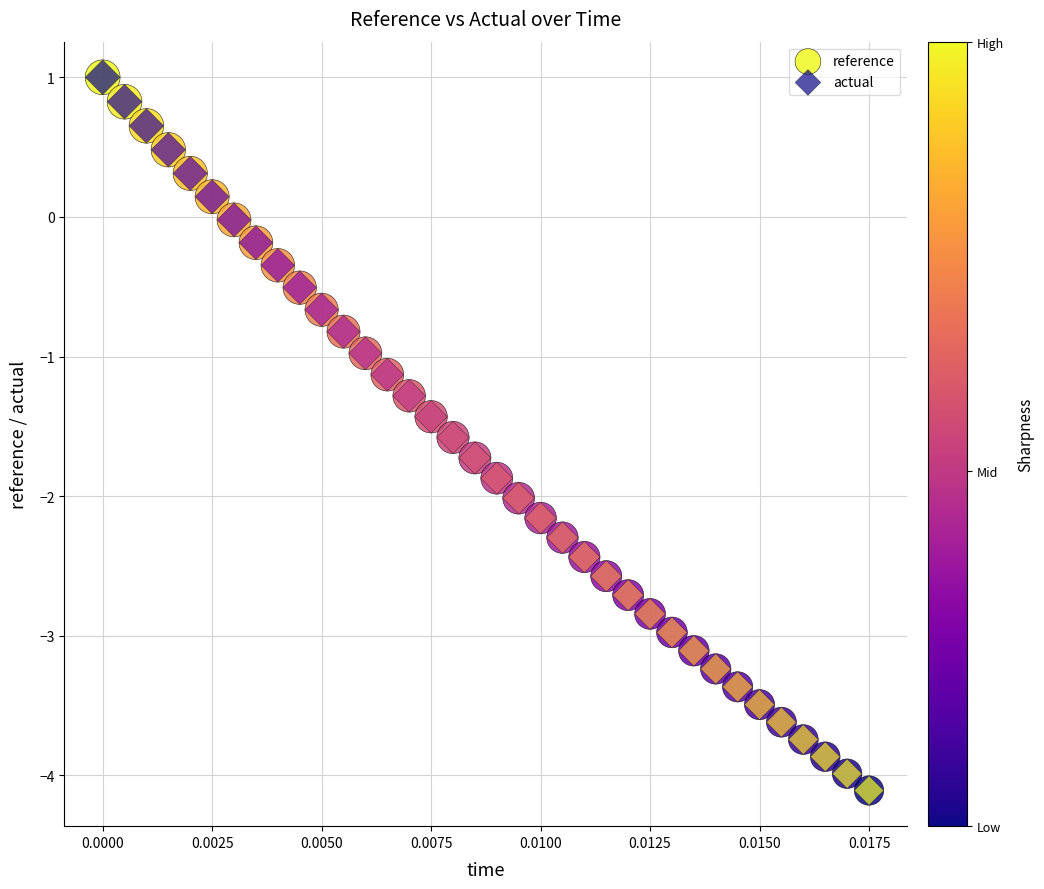

Which series has the widest spread of Y values?

reference